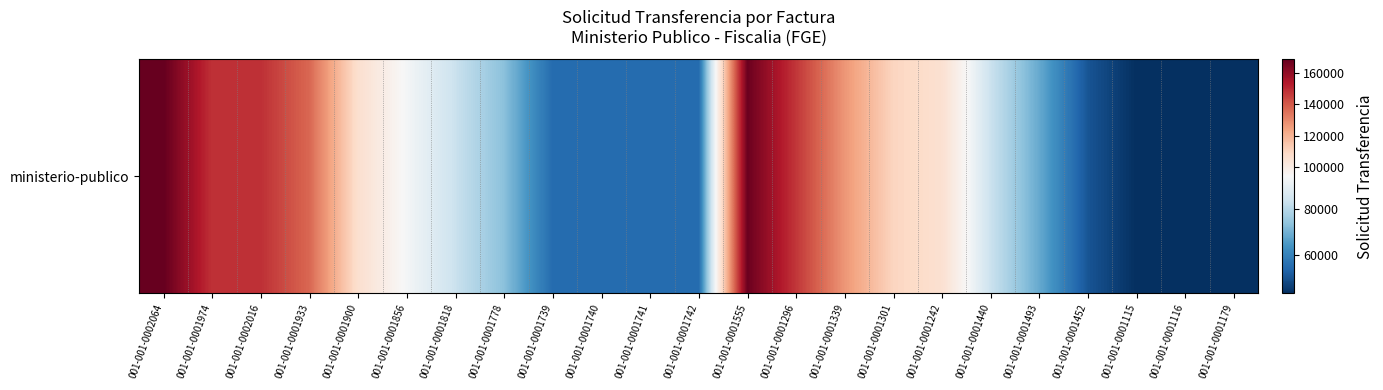

List the labels in order of value, largest first.

001-001-0002064, 001-001-0001555, 001-001-0002016, 001-001-0001974, 001-001-0001296, 001-001-0001933, 001-001-0001339, 001-001-0001301, 001-001-0001900, 001-001-0001242, 001-001-0001856, 001-001-0001440, 001-001-0001818, 001-001-0001778, 001-001-0001493, 001-001-0001739, 001-001-0001740, 001-001-0001741, 001-001-0001742, 001-001-0001452, 001-001-0001179, 001-001-0001115, 001-001-0001116